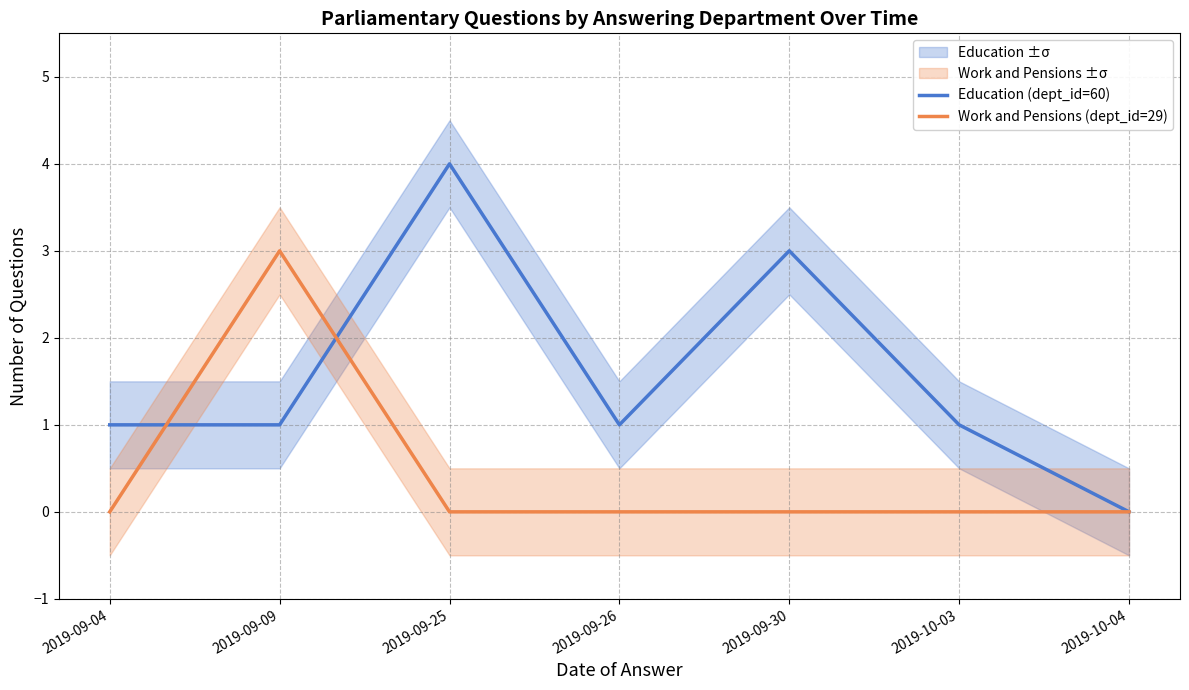

Which label corresponds to the smallest value in the chart?

2019-10-04